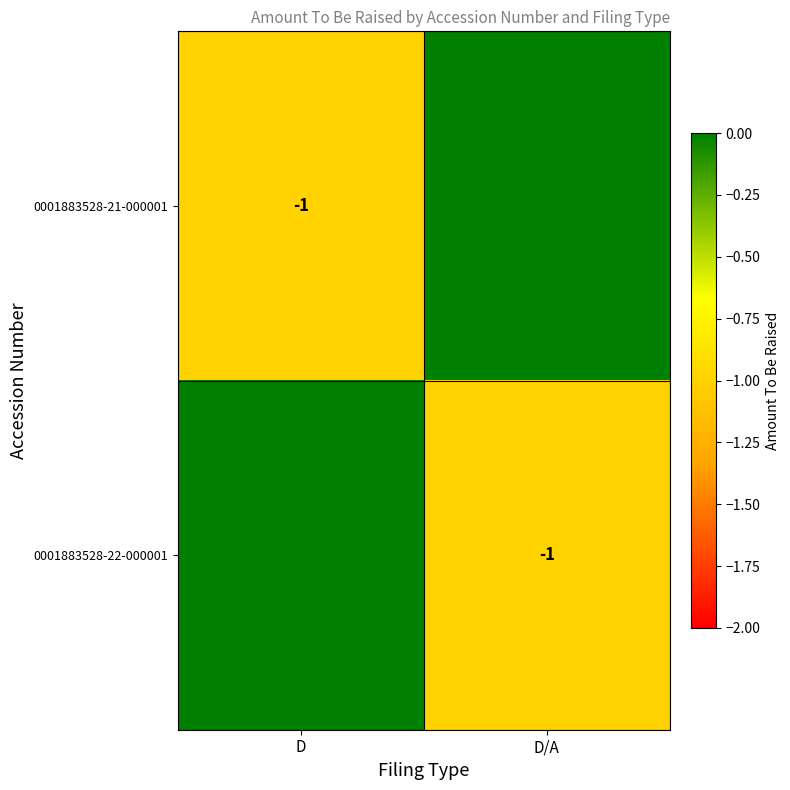

Which category has the lowest value across all series?

D